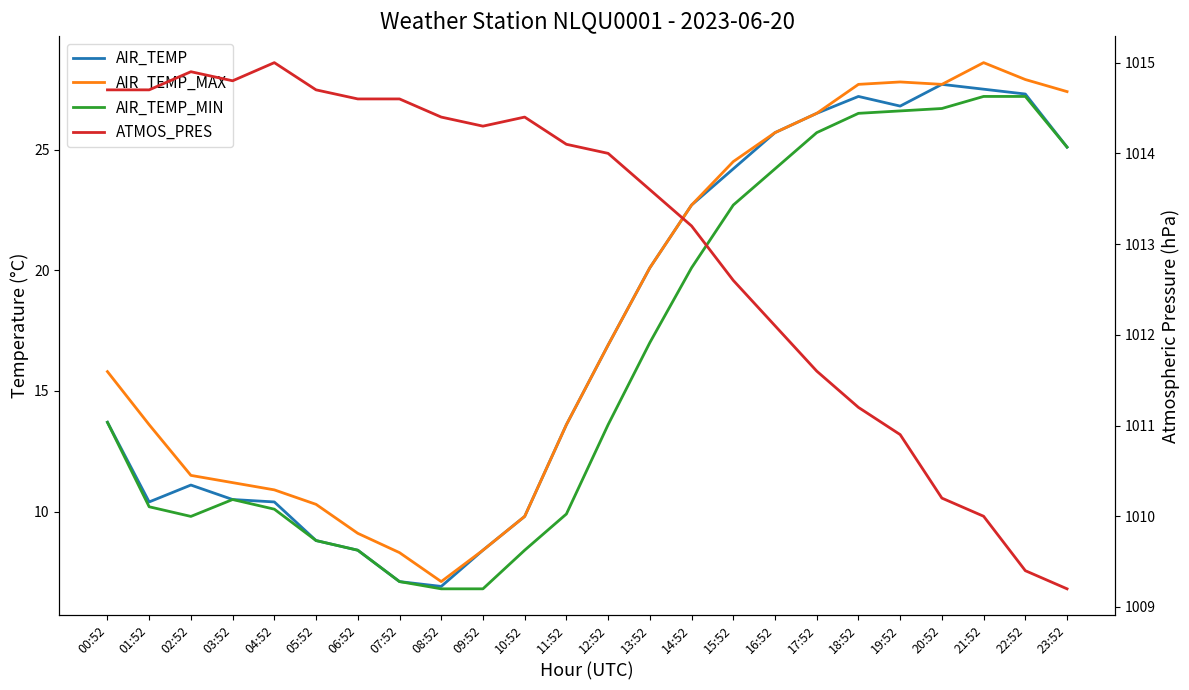

Which series has the largest total across all categories?

ATMOS_PRES